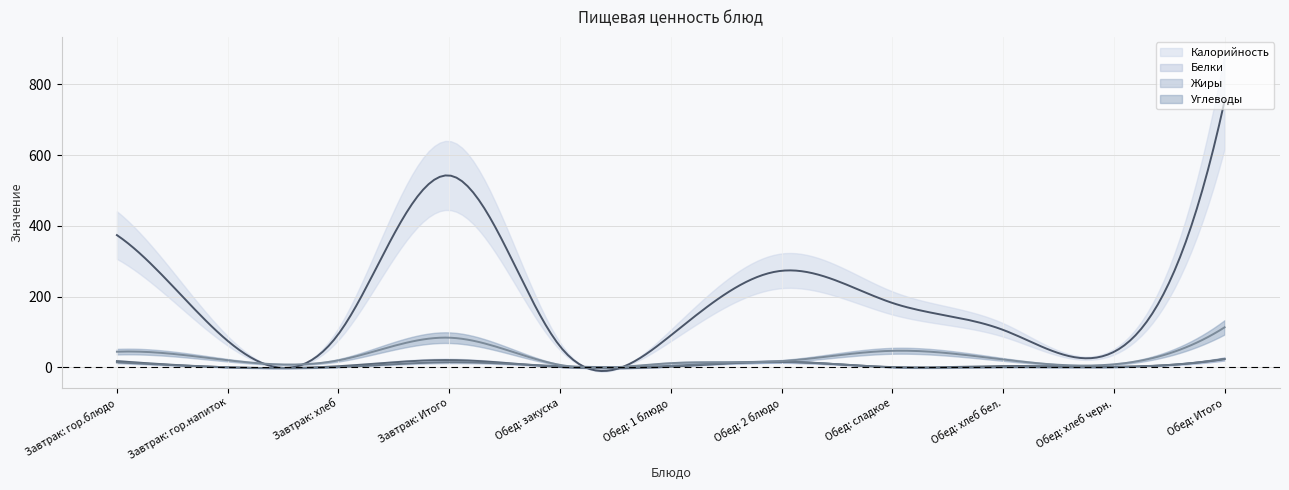

True or false: Углеводы and Жиры intersect in this chart.

False